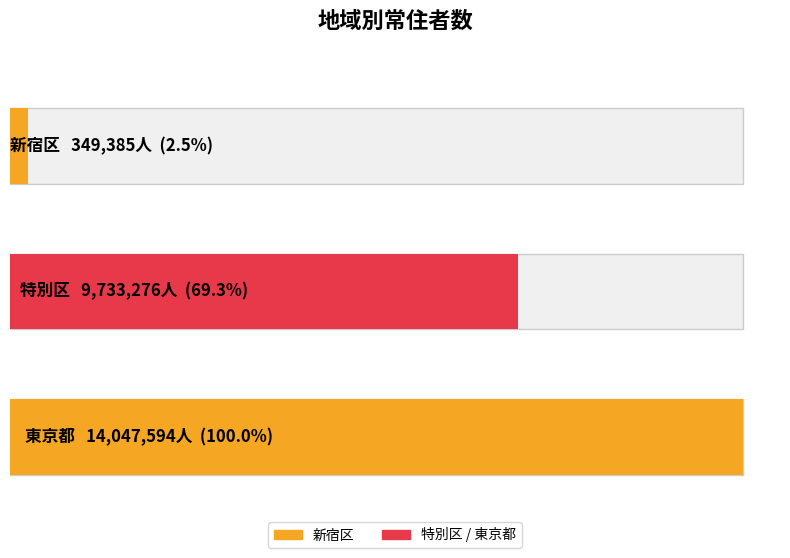

What is the change in value from 新宿区 to 特別区?

+9383891